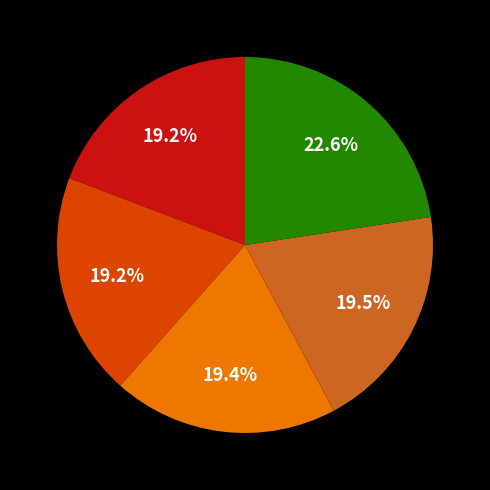

Count the number of slices in the pie.

5